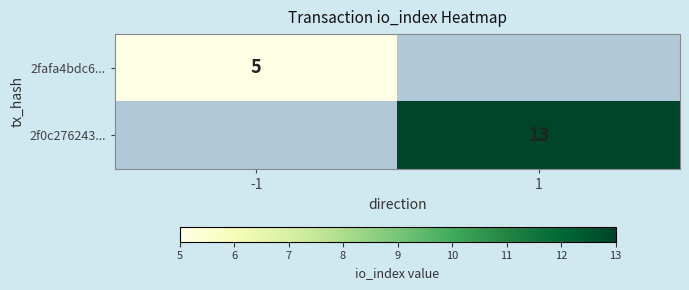

The value of 2f0c276243... at 1 is 13. True or false?

True